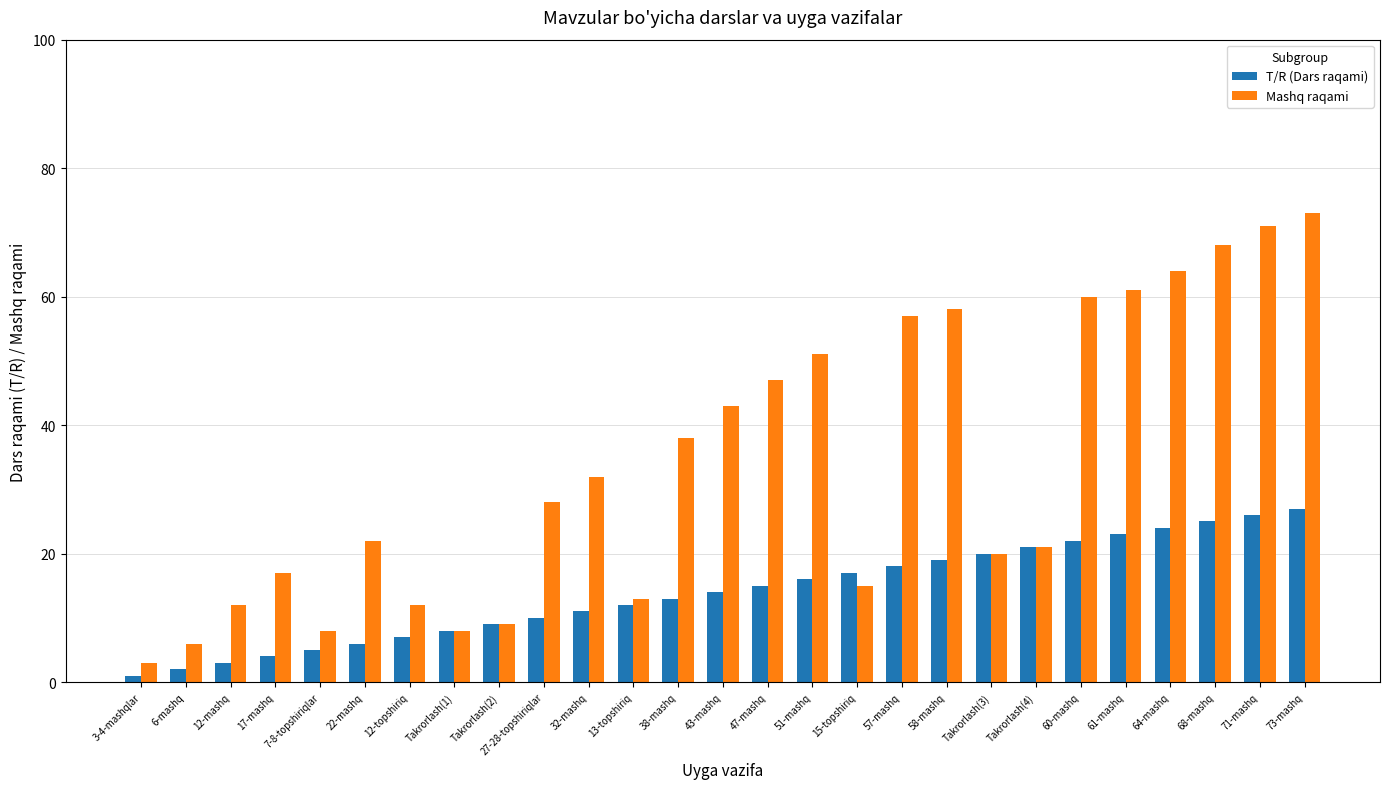

At which label is Mashq raqami closest to 38?

38-mashq